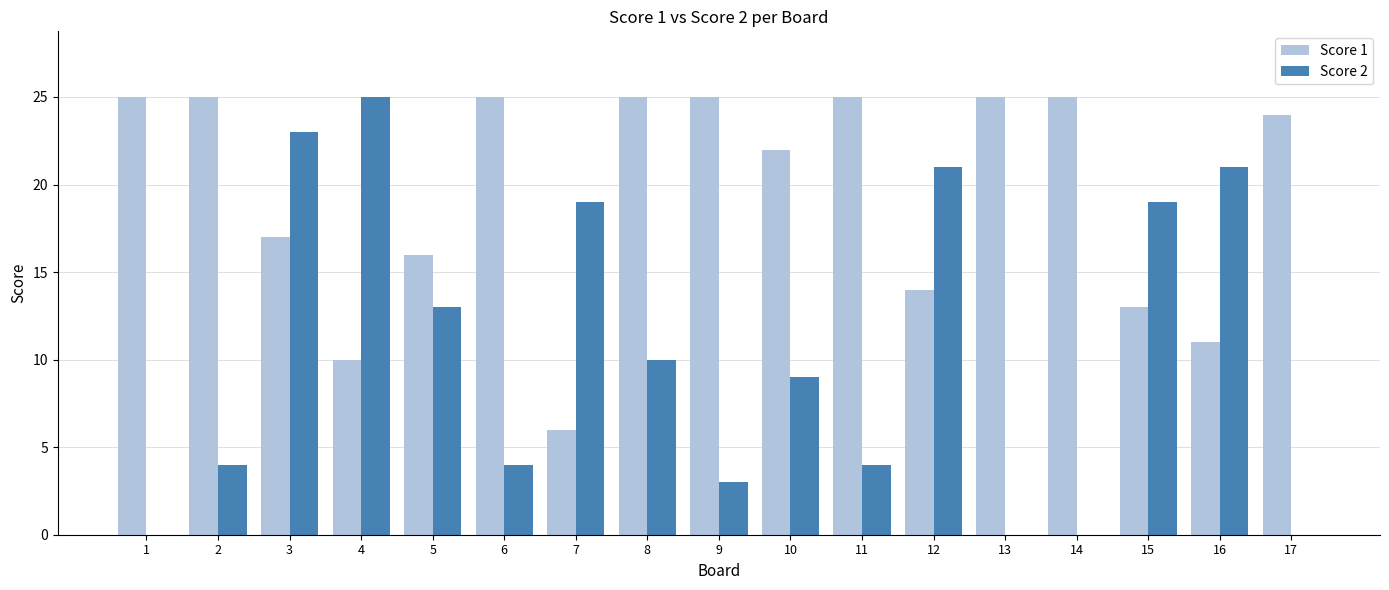

Which series has the largest range (max minus min)?

Score 2